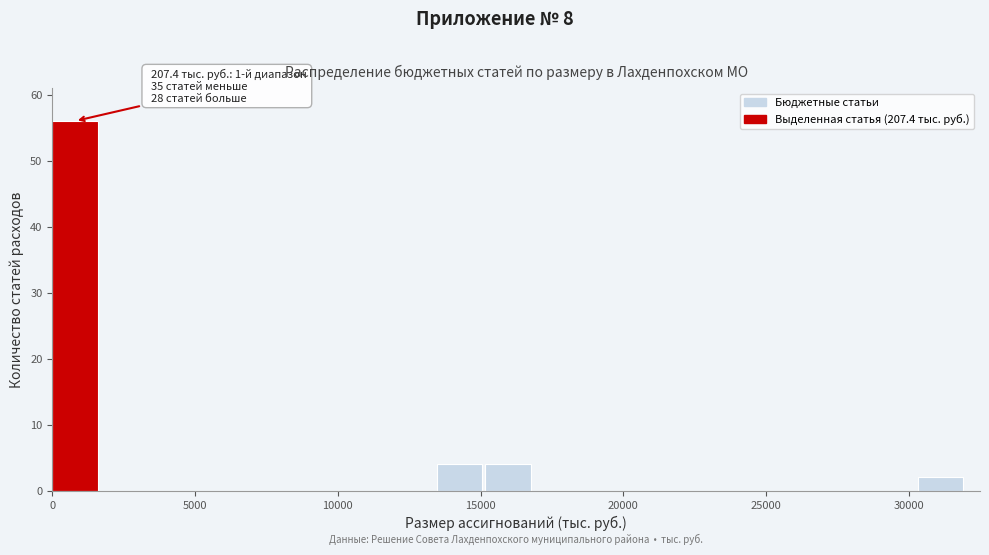

Read against the x-axis, roughly where is the centre of the tallest bar?

1000